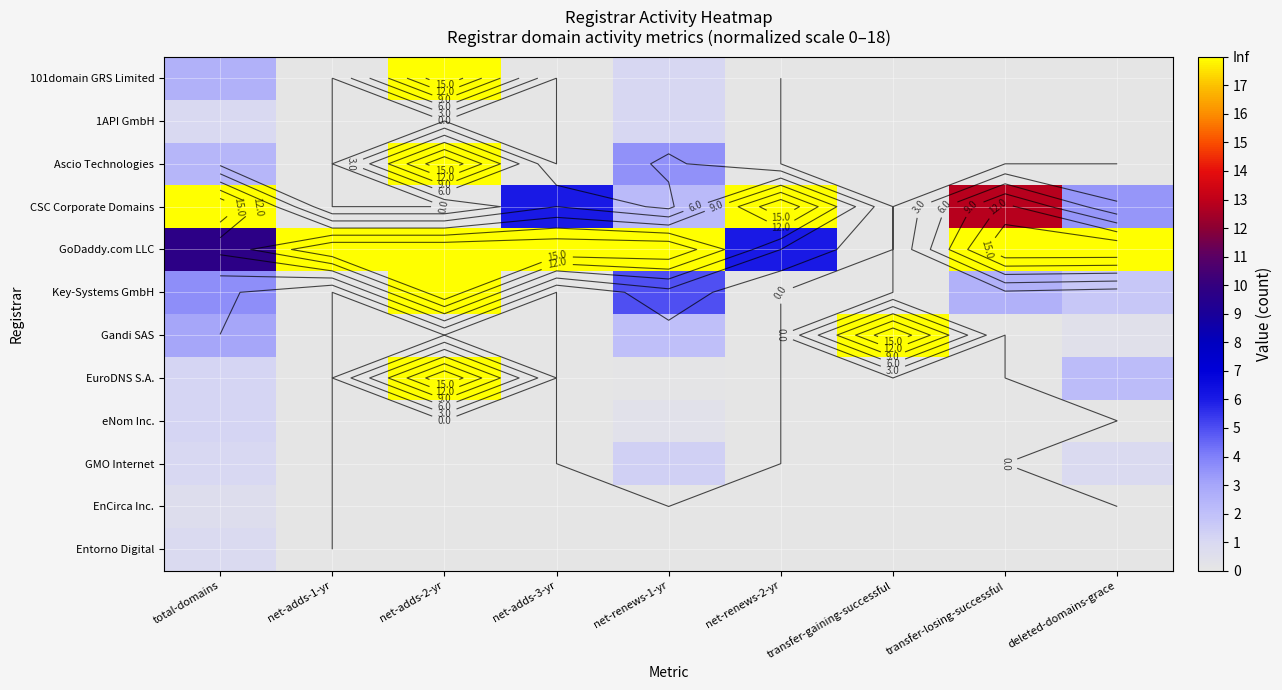

List the series in order of their peak value, lowest first.

EnCirca Inc., Entorno Digital, 1API GmbH, eNom Inc., GMO Internet, 101domain GRS Limited, Ascio Technologies, CSC Corporate Domains, GoDaddy.com LLC, Key-Systems GmbH, Gandi SAS, EuroDNS S.A.